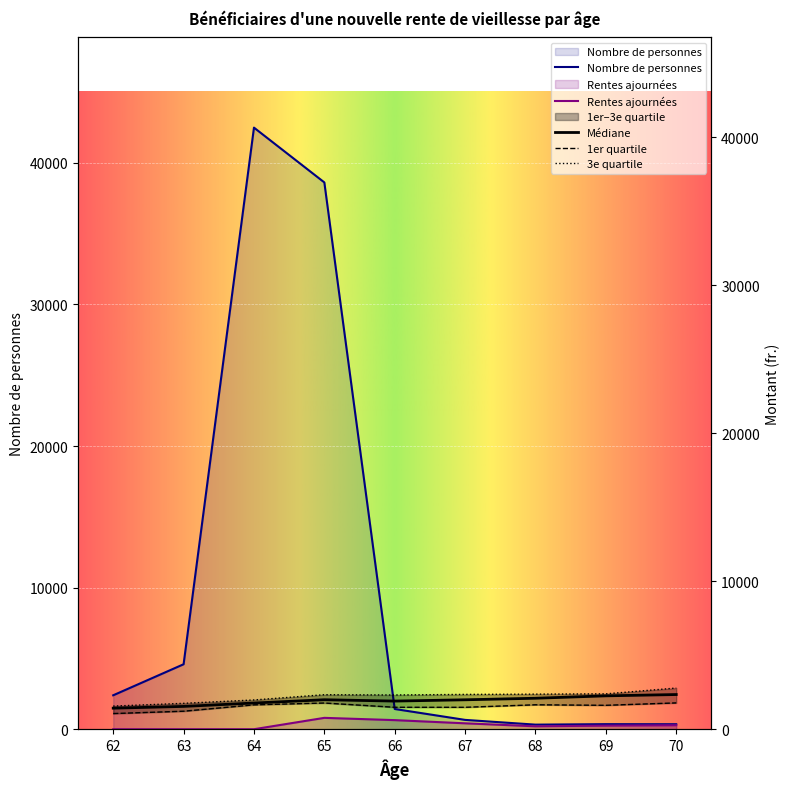

At which label does 3e quartile reach its minimum?

62